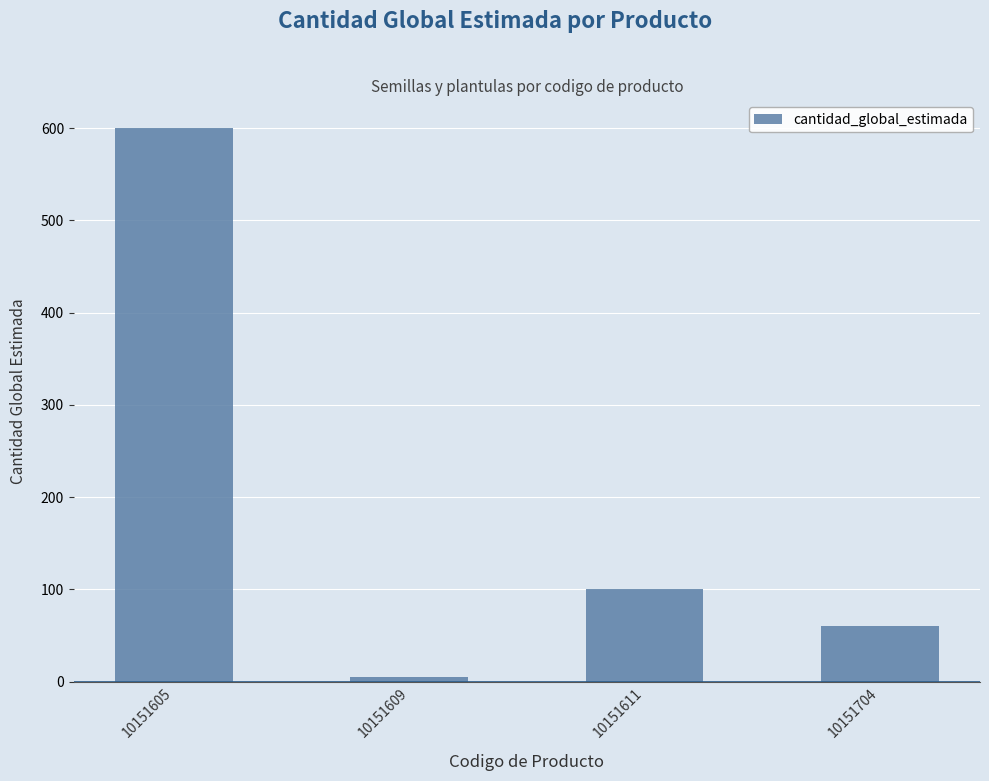

What is the value of the 1st bar from the left?

600